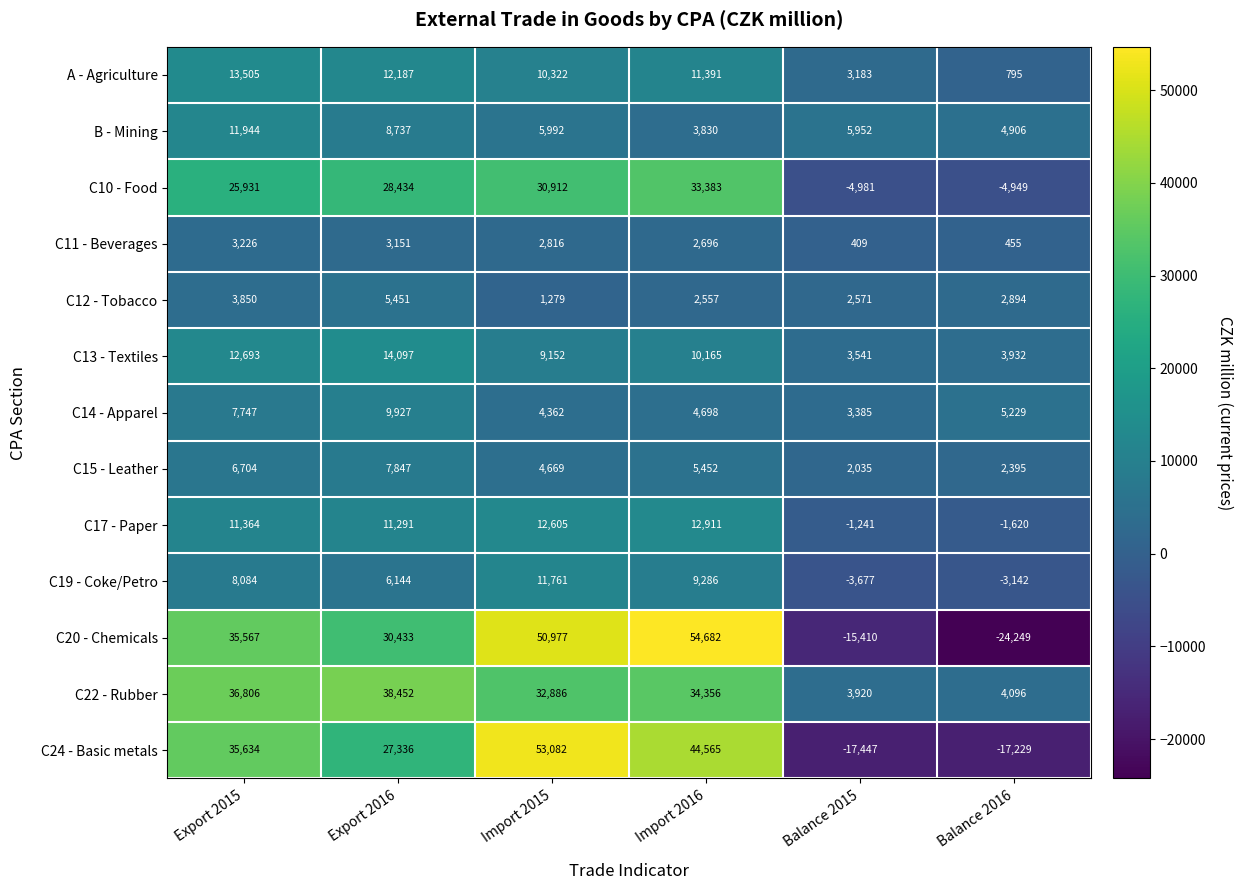

What is the difference between the C15 - Leather values at Balance 2016 and Export 2016?

5452